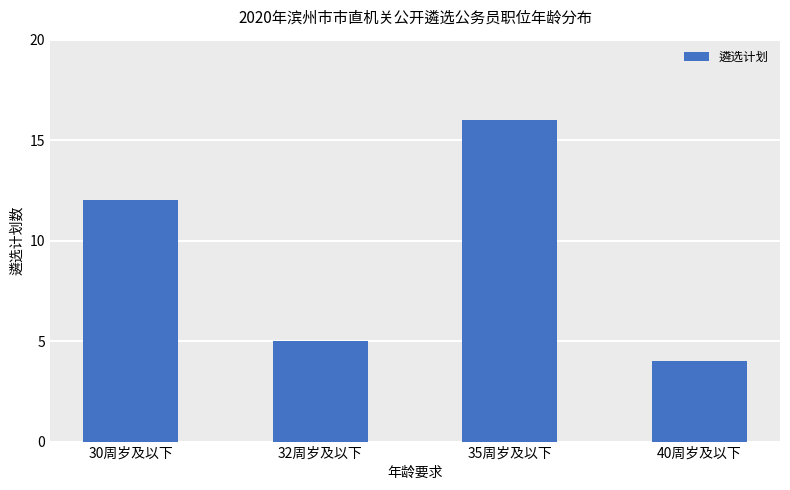

What is the label of the 3rd bar from the right?

32周岁及以下